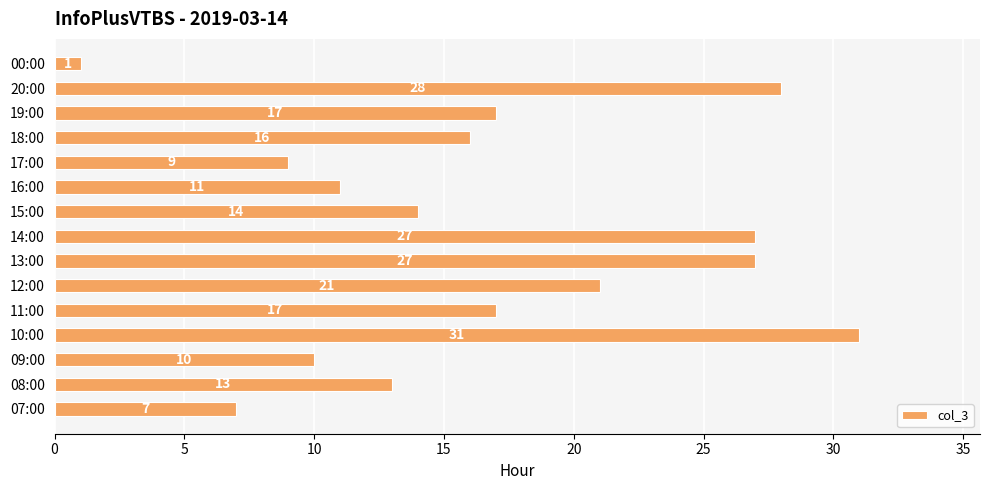

What is the change in value from 07:00 to 17:00?

+2